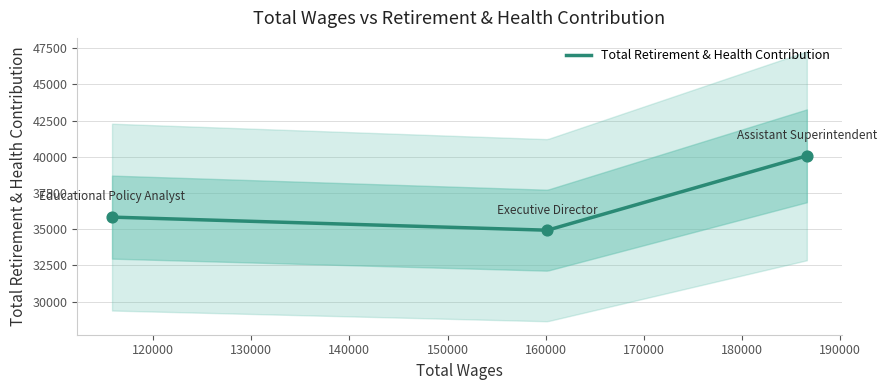

Which has a higher value, 115820.0 or 186589.0?

186589.0